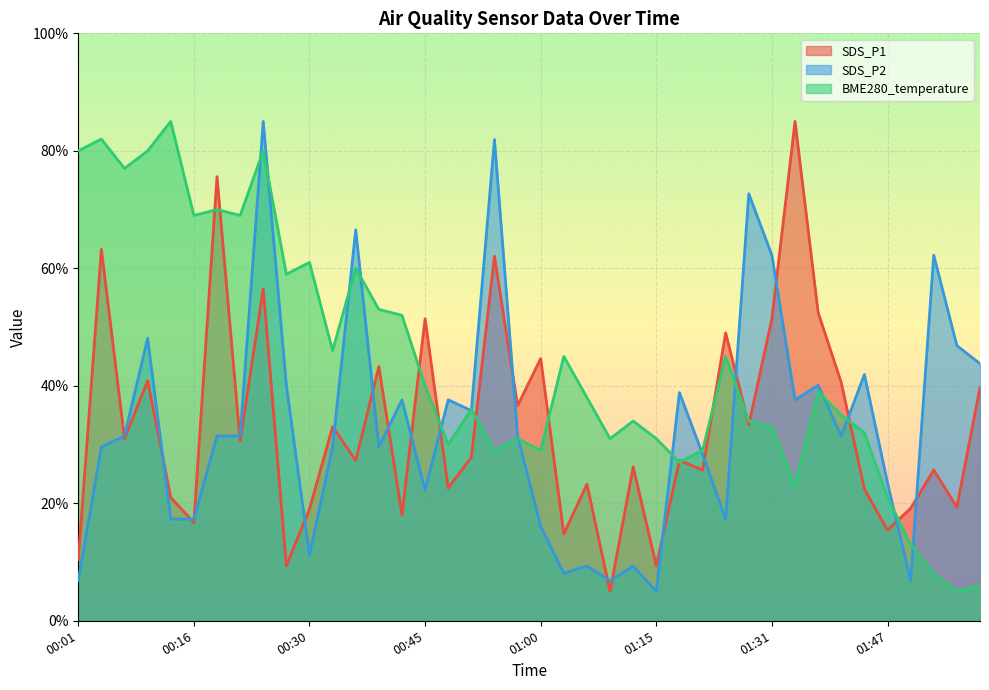

At which category is the sum across all series the highest?

00:24